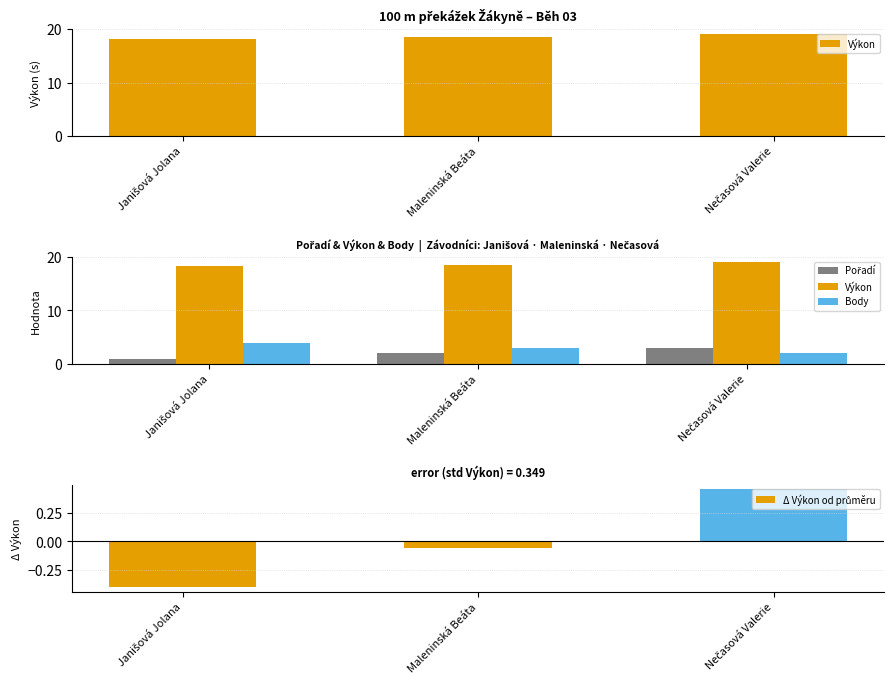

How many data points does each series have?

3